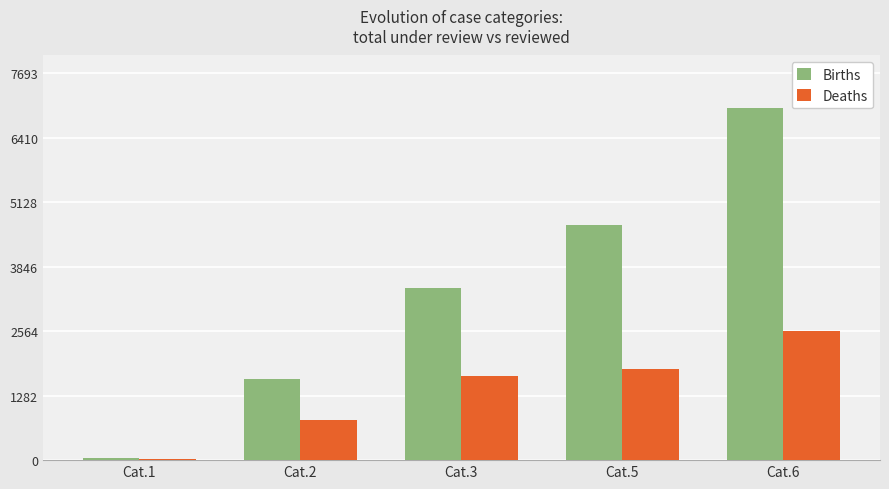

What is the sum of all Deaths values?

6852